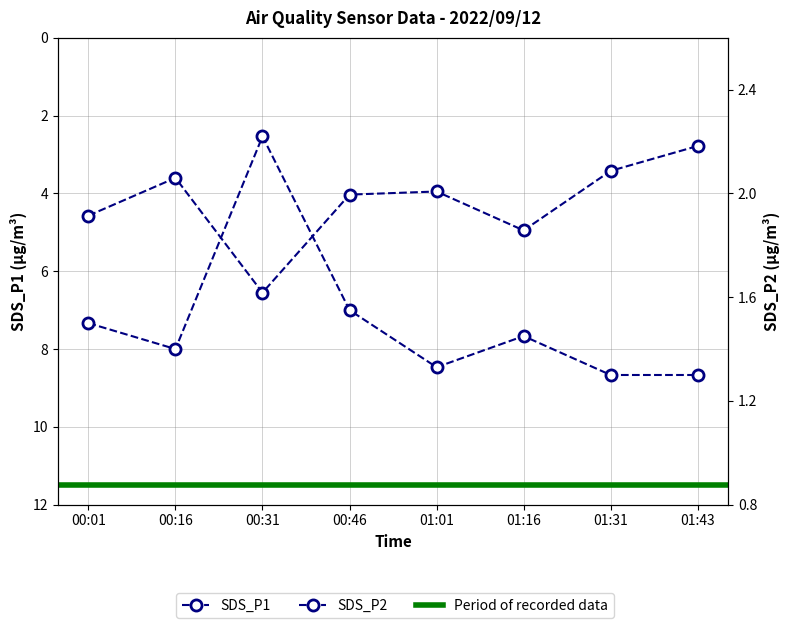

Which series has the largest total across all categories?

SDS_P1